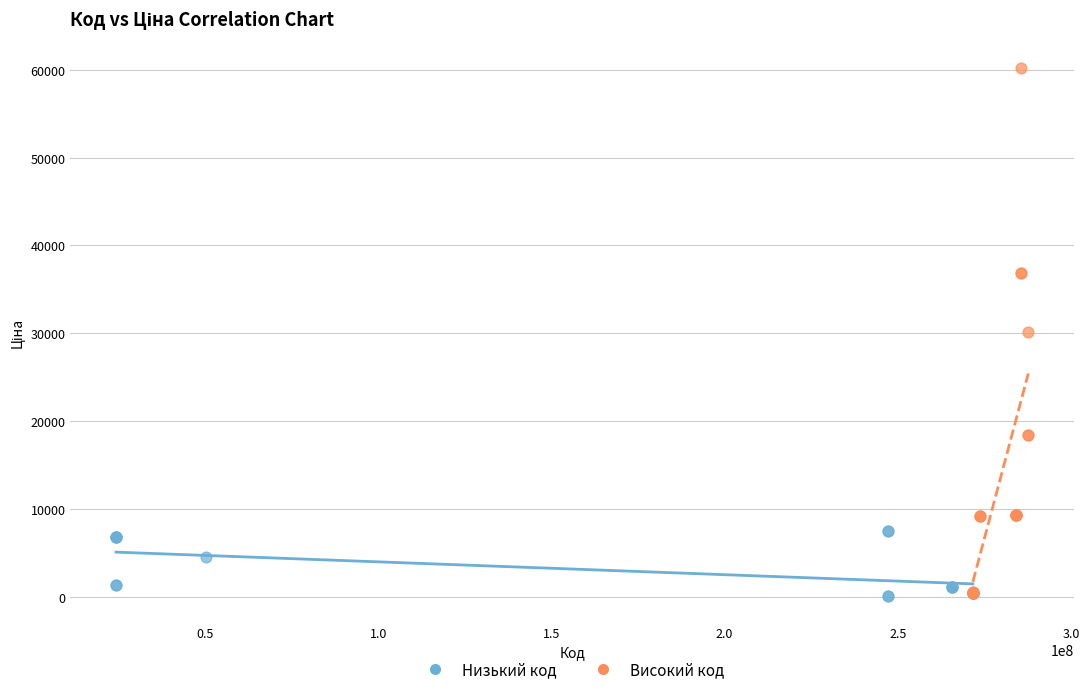

What are all the series names shown in the legend?

Низький код, Високий код